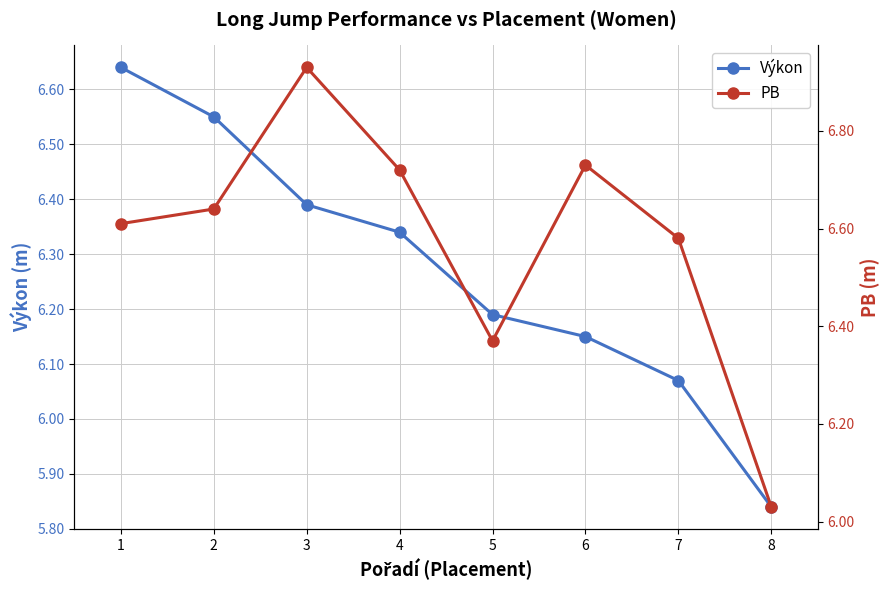

What is the difference between the PB values at 2 and 8?

0.6